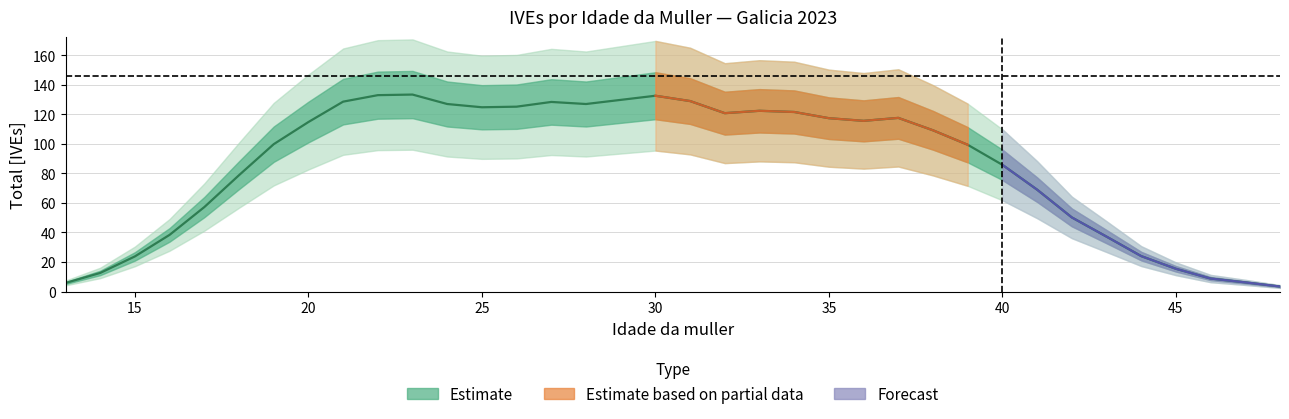

Reading right to left, list all the values displayed in this chart.

3.4	6.2	8.8	15.4	24.0	37.2	50.2	69.0	85.8	99.4	109.2	117.6	115.6	117.4	121.6	122.4	120.8	129.0	132.6	129.8	127.0	128.4	125.2	124.8	127.0	133.4	133.0	128.6	114.8	99.8	78.8	57.2	38.4	23.8	12.6	5.8